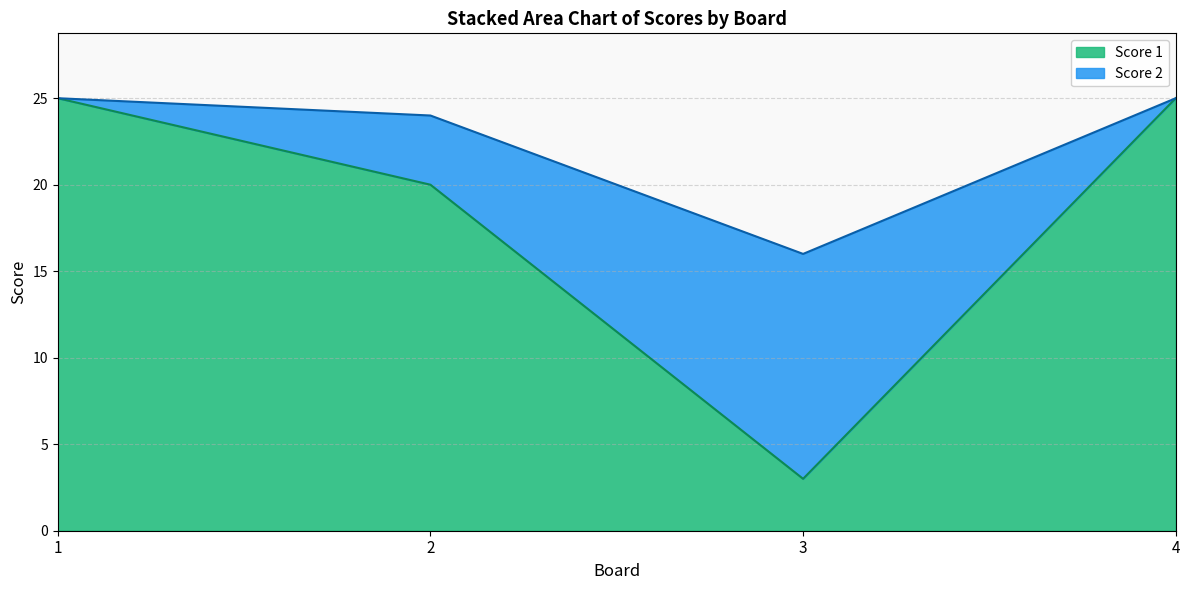

How many values are below 25?

2